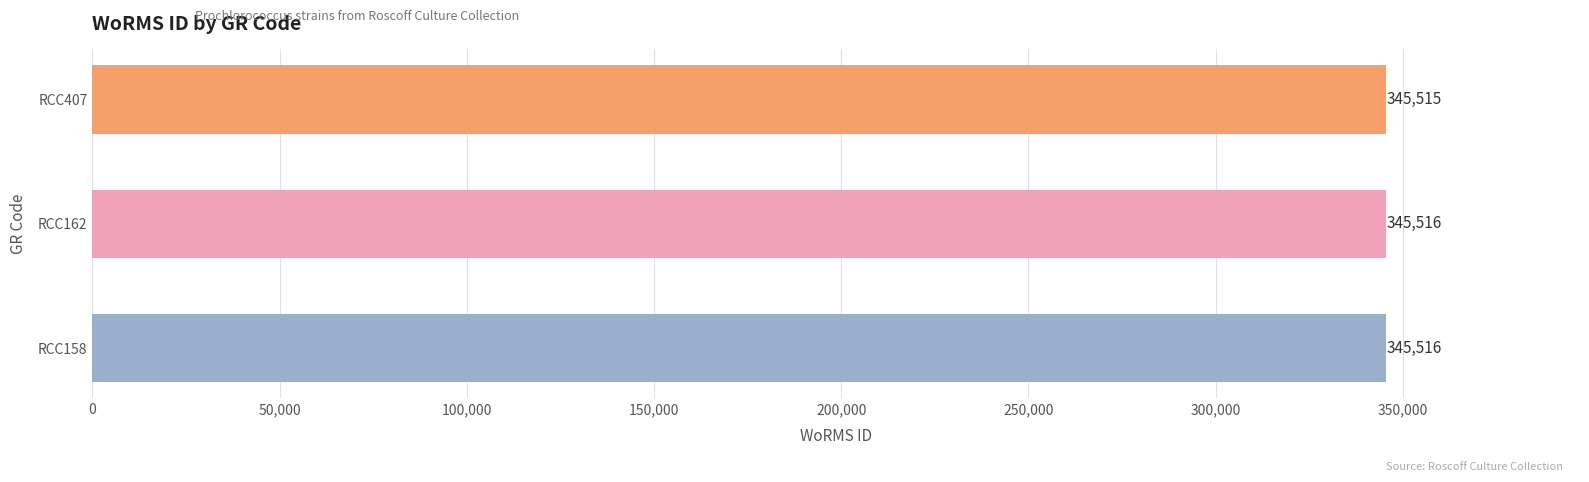

Between RCC162 and RCC407, which is larger?

RCC162